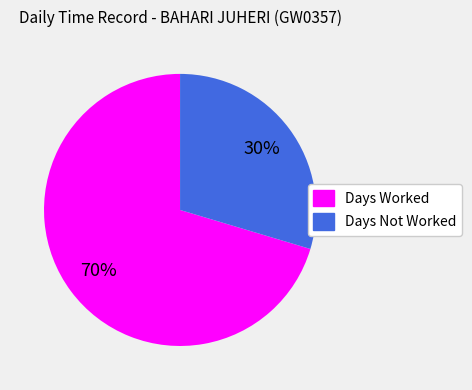

To the nearest percent, what is the average slice percentage?

50%